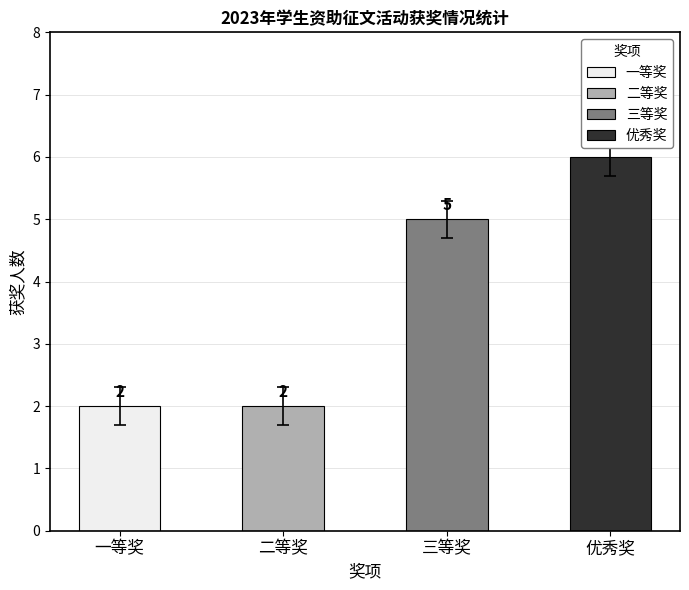

How many values are between 2 and 6?

4